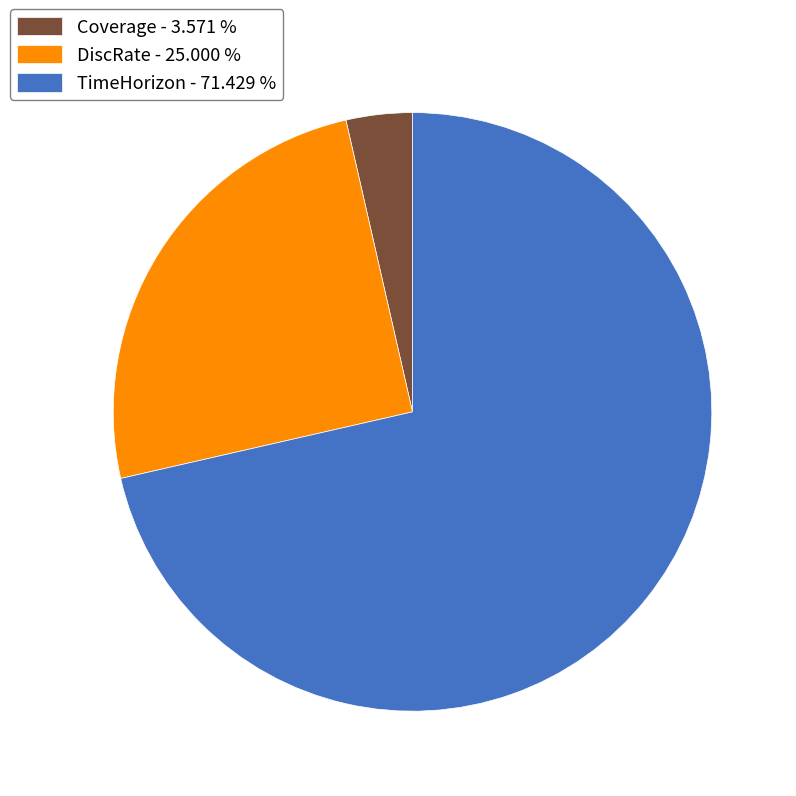

Rank the categories by value from highest to lowest.

TimeHorizon, DiscRate, Coverage